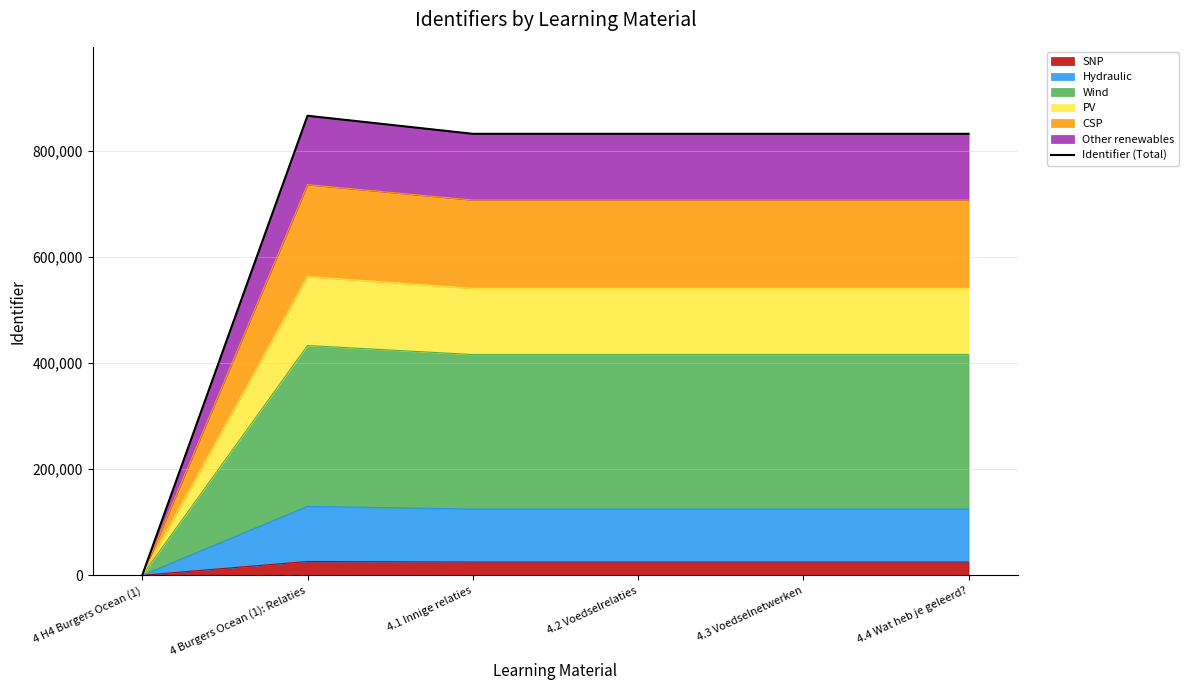

Is it true that the value at 4.1 Innige relaties is 832408?

True